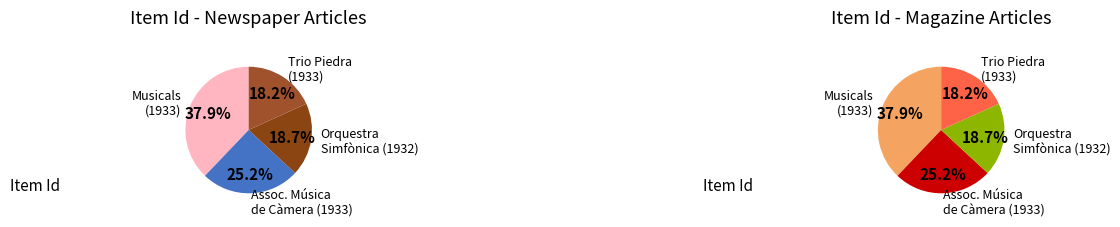

To the nearest percent, what is the difference between the Musicals (883) and Associació de Música de Càmera (588) slice percentages?

13%